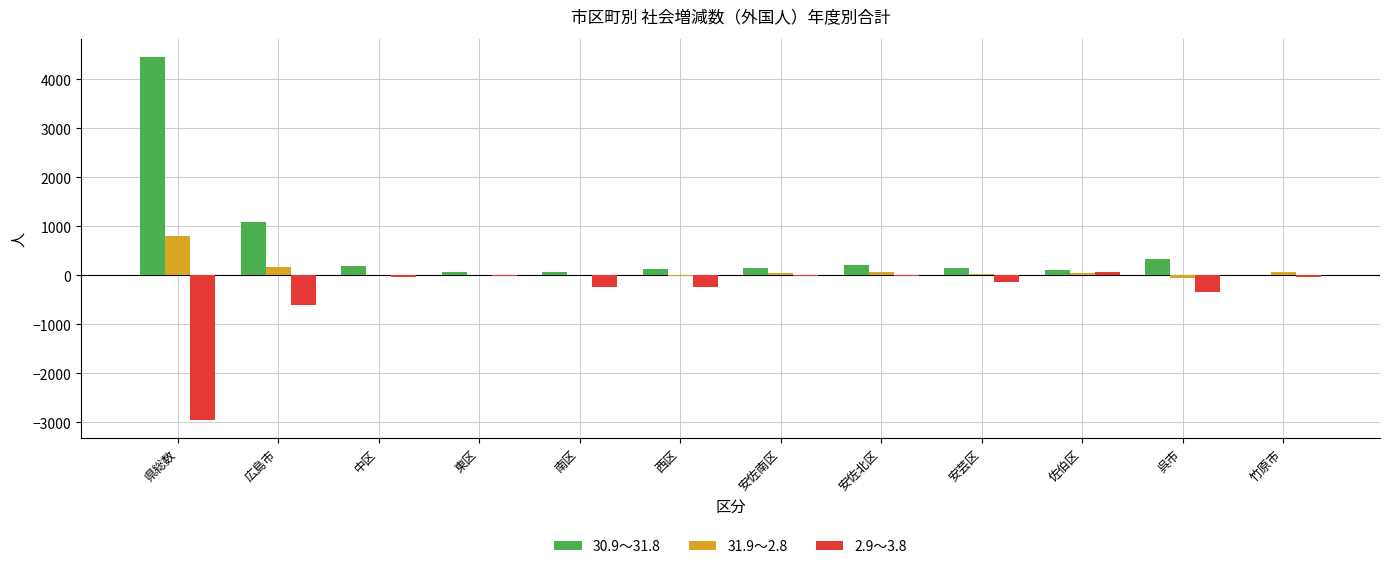

Is the value of 31.9～2.8 at 呉市 greater than the value of 30.9～31.8 at 東区?

No